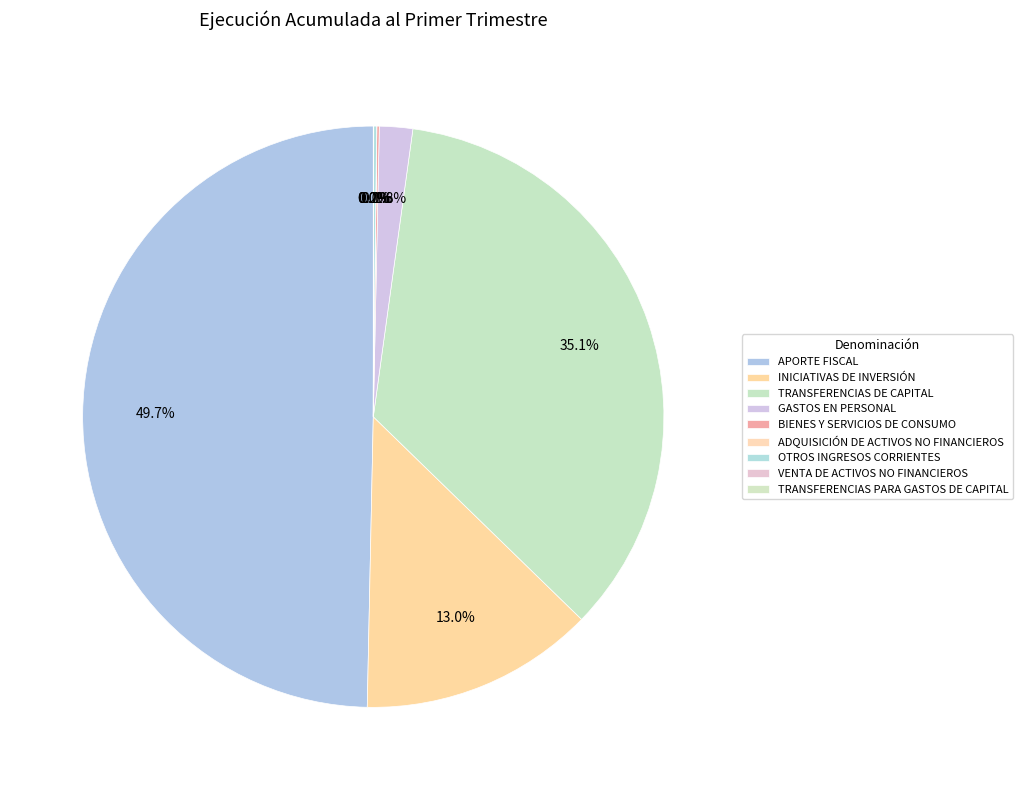

Does any single category account for the majority?

No